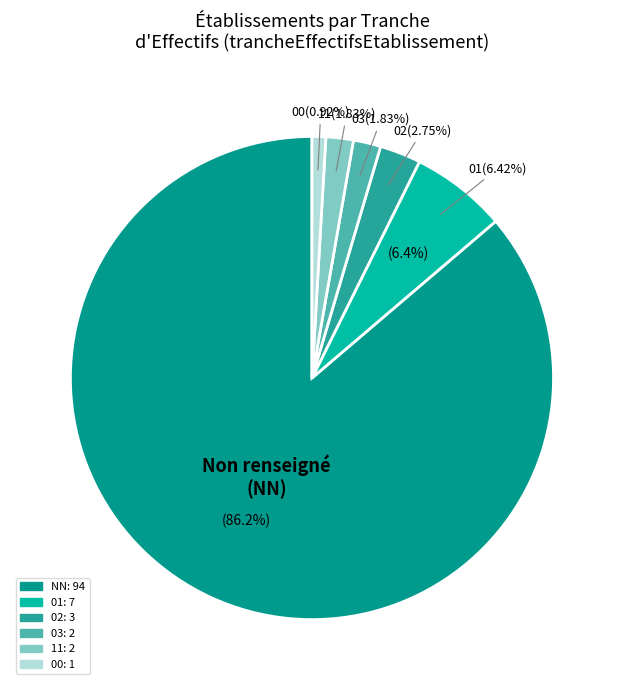

Which slice is the smallest?

00